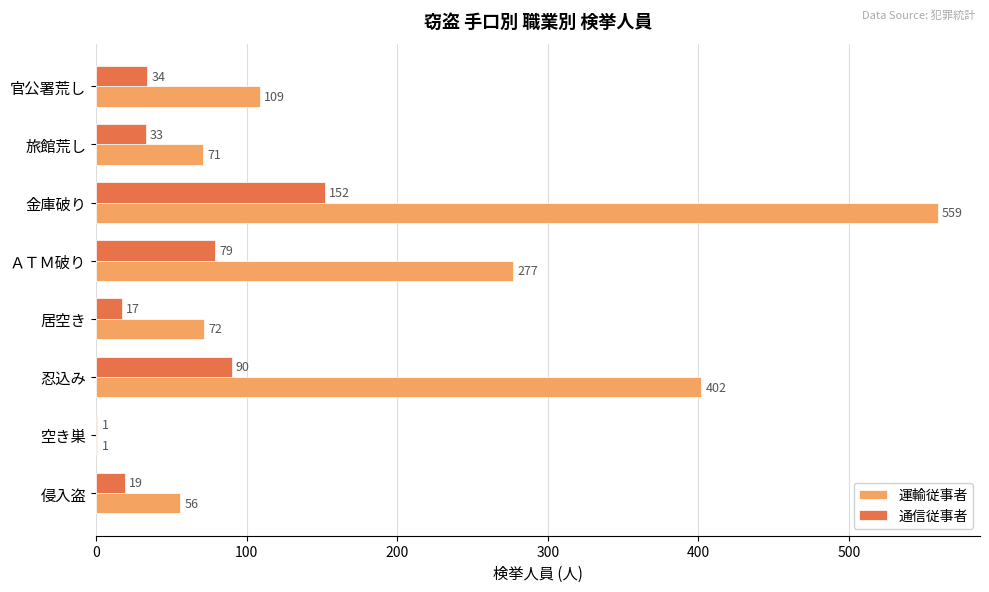

Between 侵入盗 and 居空き, which series saw the biggest shift?

運輸従事者